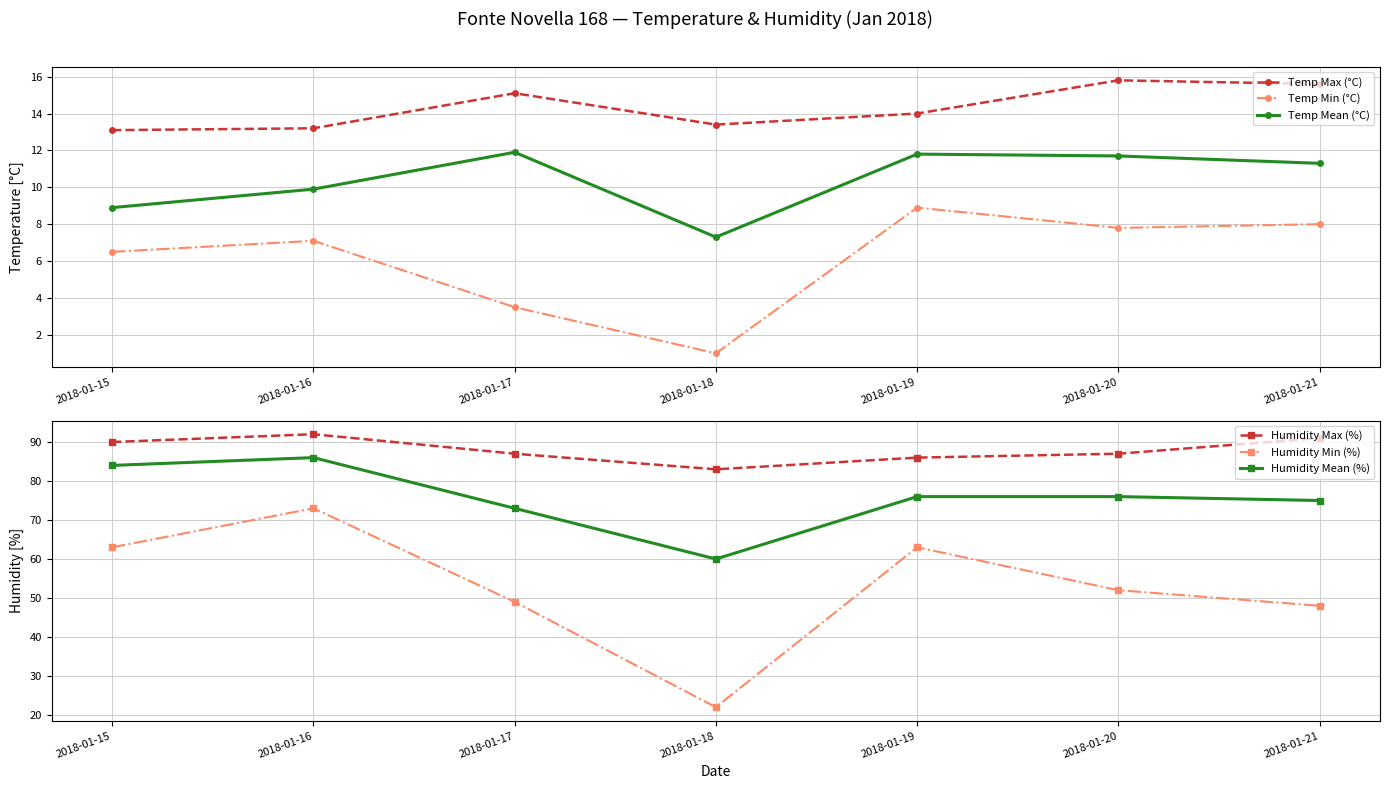

Which has a higher value, 2018-01-21 or 2018-01-18?

2018-01-21